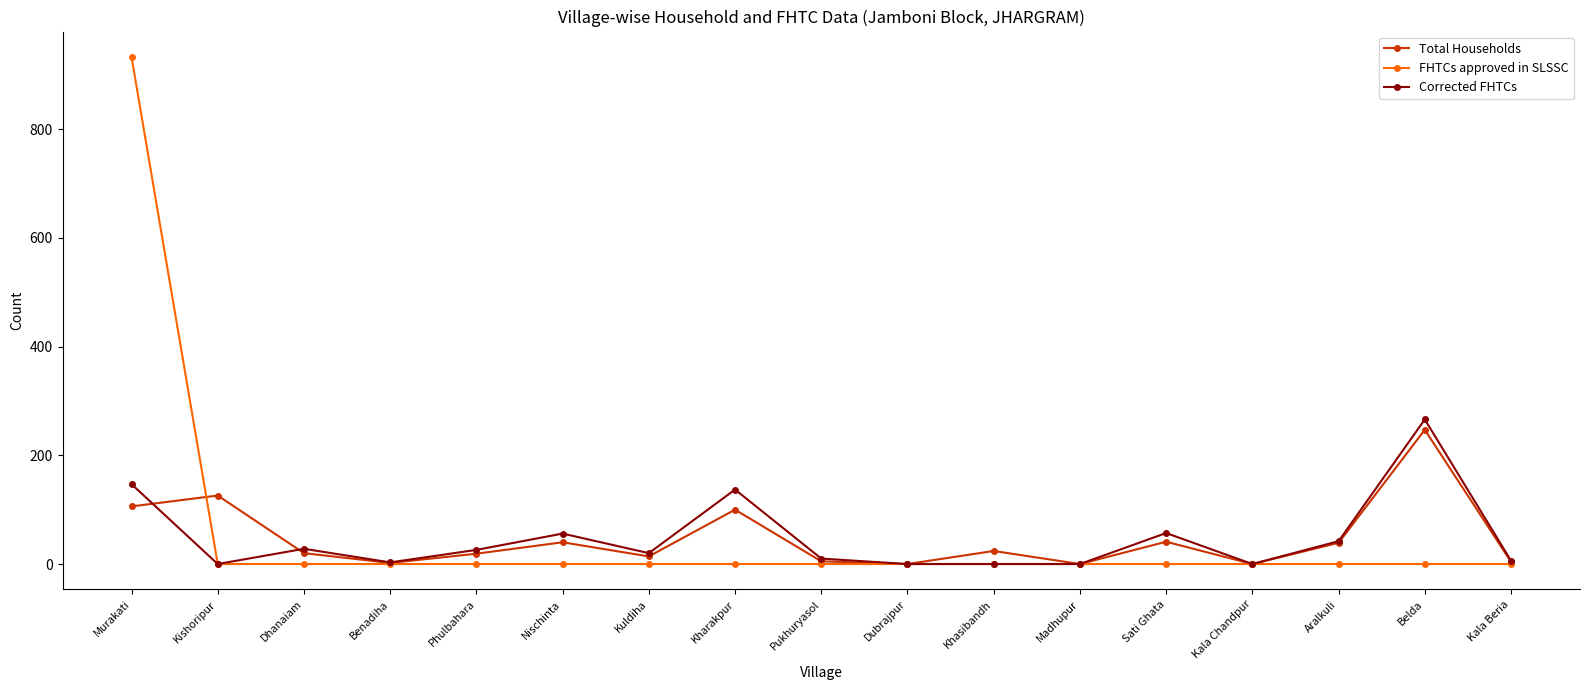

What is the maximum value for Total Households?

247